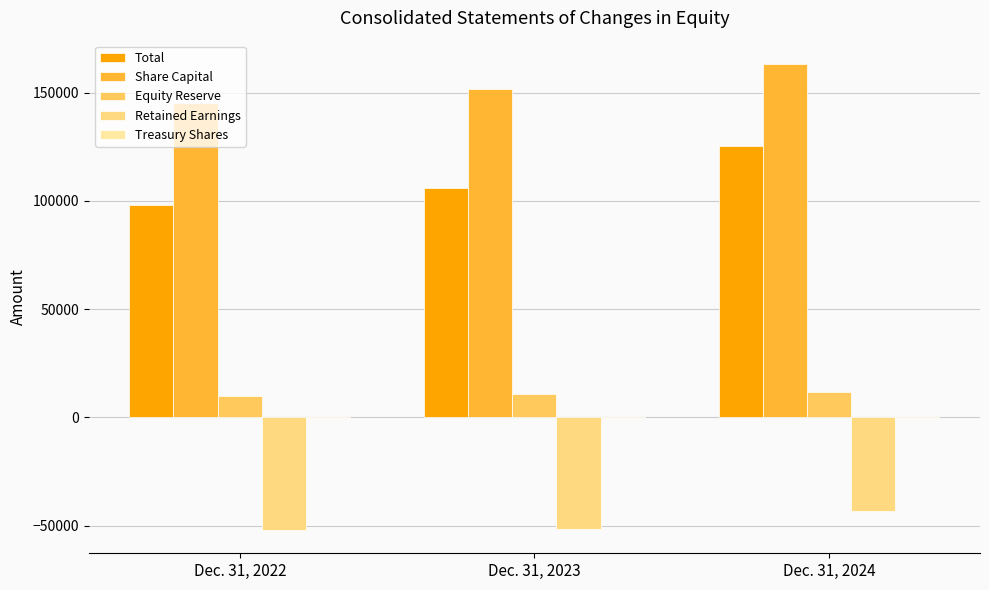

How many series are shown in this chart?

5